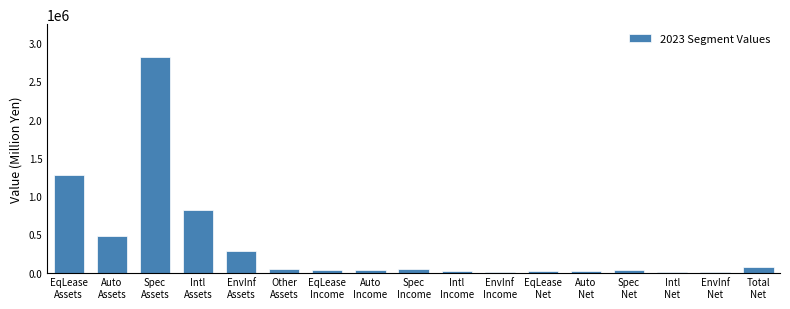

What is the maximum value shown in the chart?

2825264